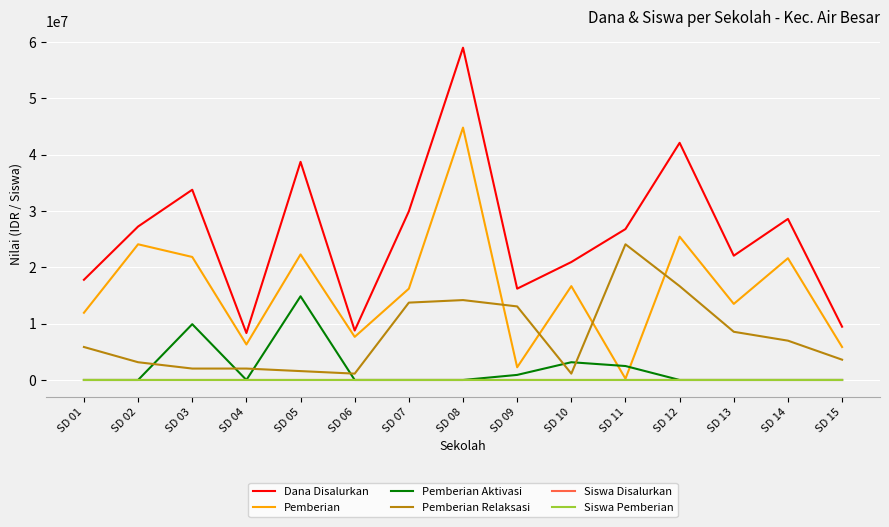

The value of Pemberian at SD 05 is 33488284. True or false?

False